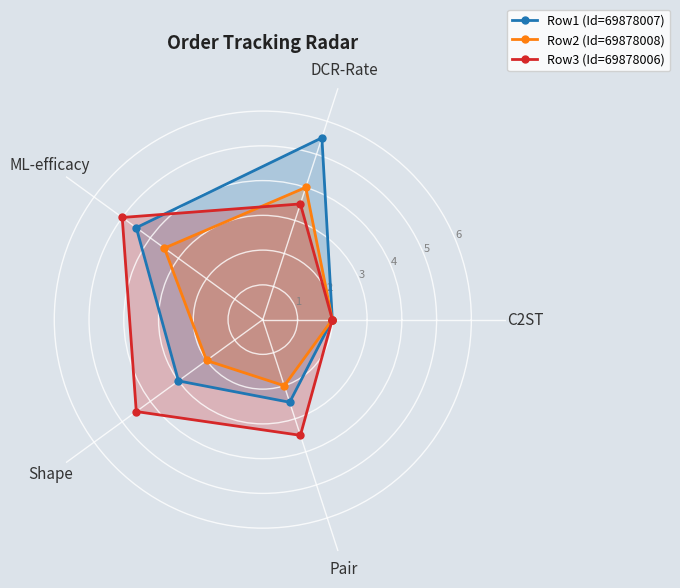

Where is the first local maximum for Row3 (Id=69878006)?

ML-efficacy